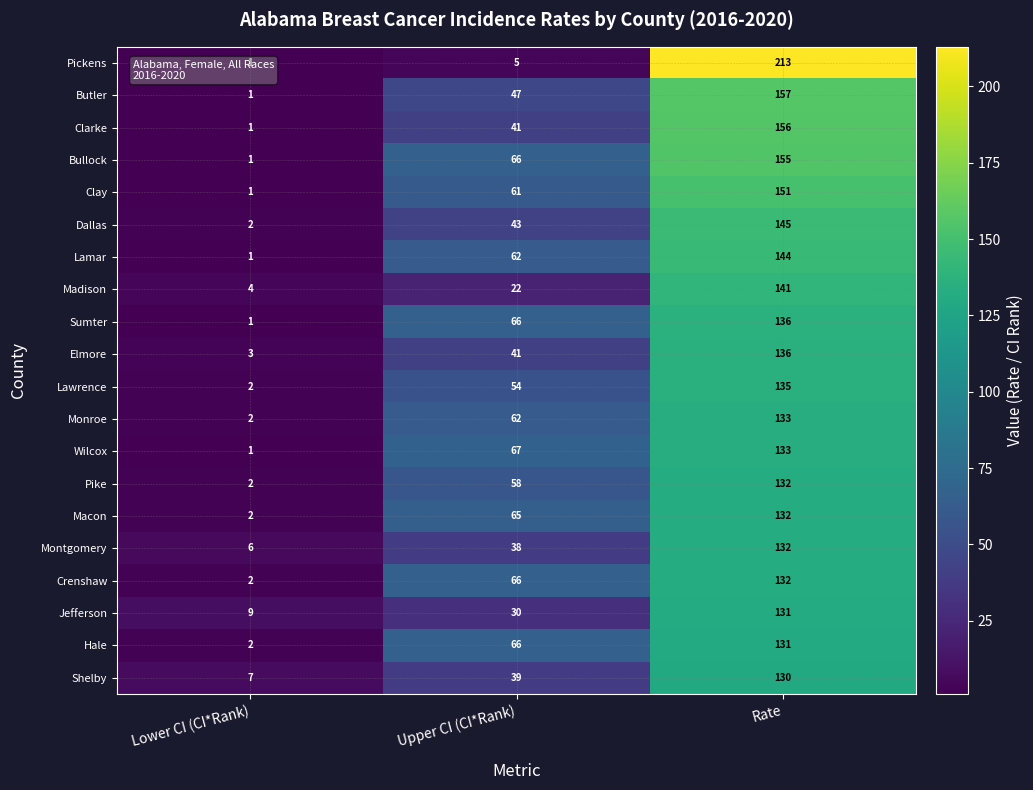

Between Lower CI (CI*Rank) and Rate, which series saw the biggest shift?

Pickens